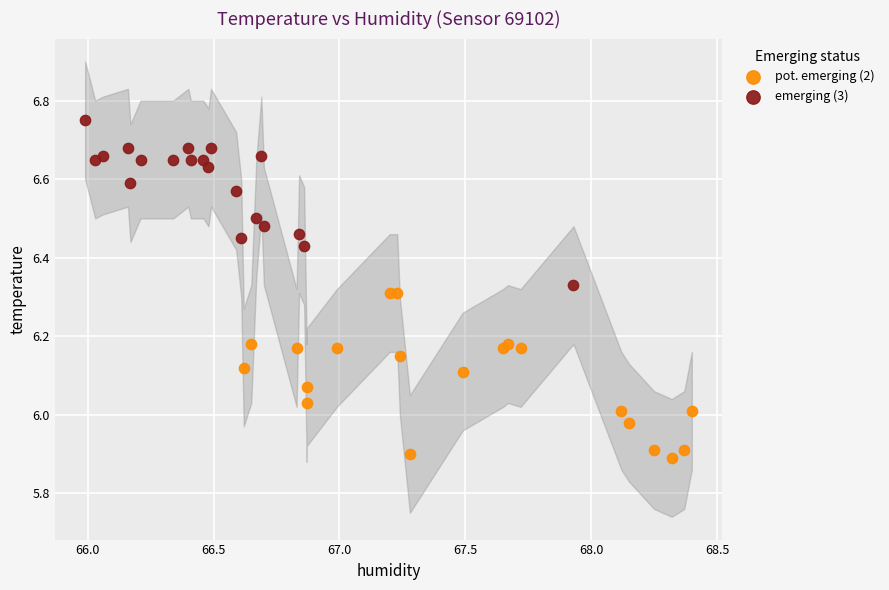

Which series reaches the maximum Y coordinate?

emerging (3)